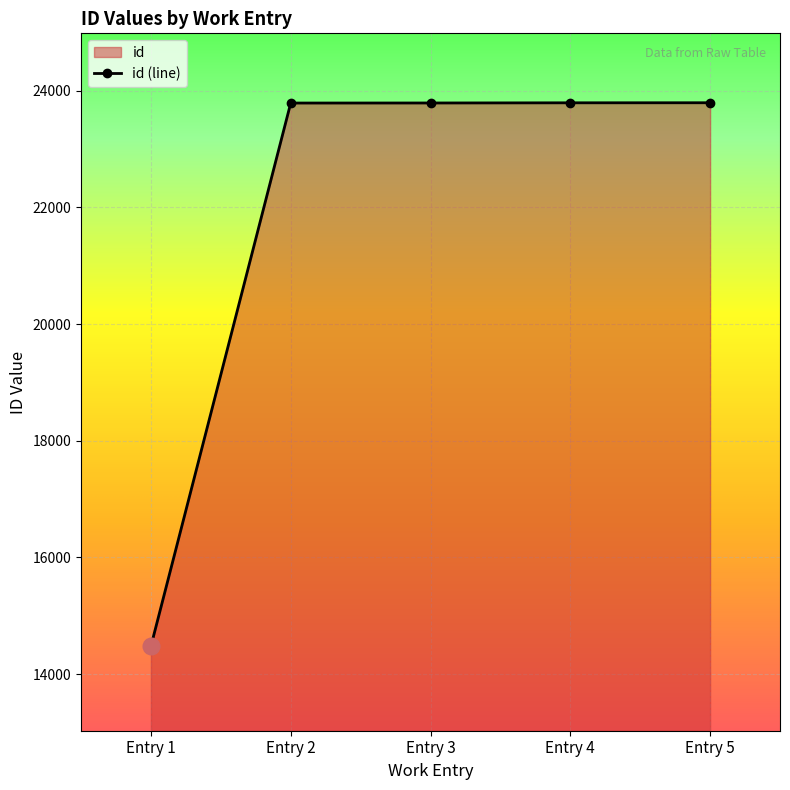

Count the number of data series in this chart.

1